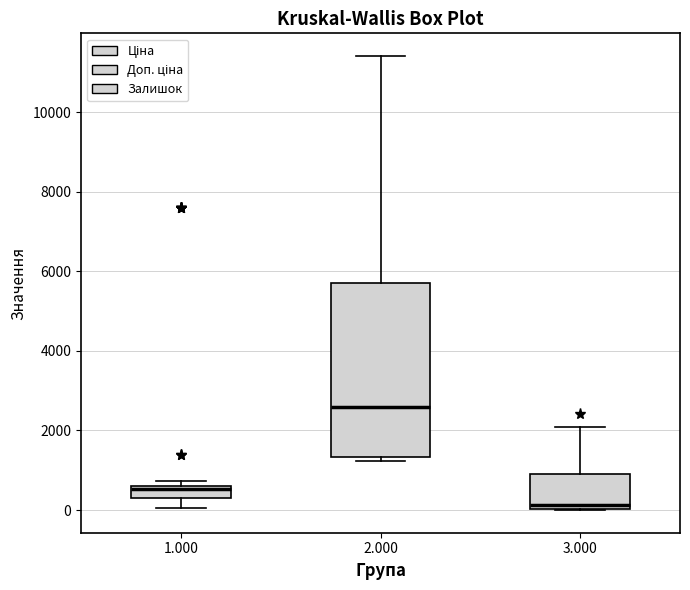

Comparing the boxes themselves (not the whiskers), which one is the tallest?

2.000